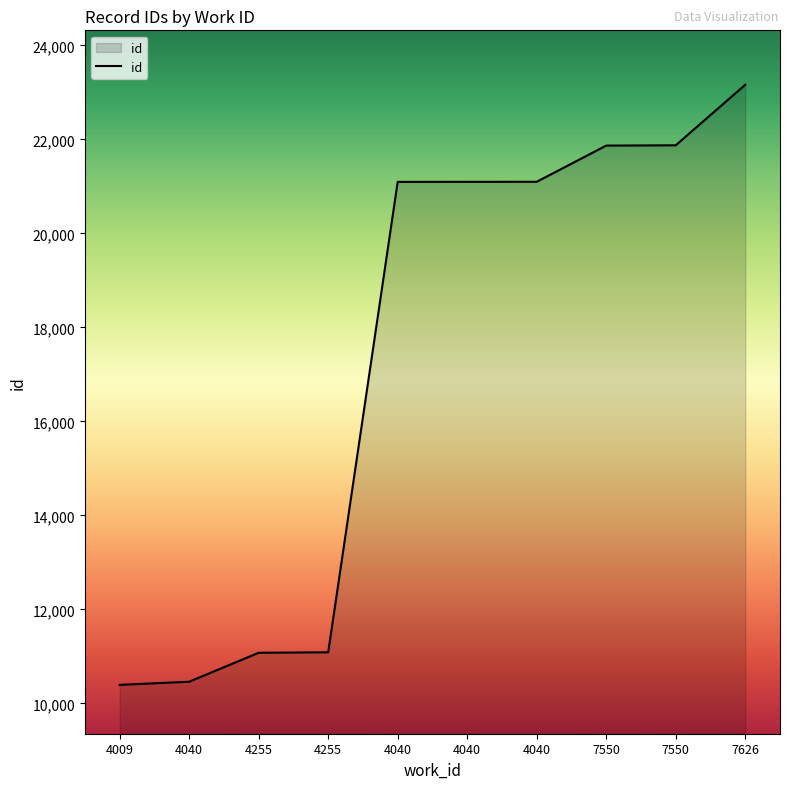

Where is the data nearest to the value 16778?

4040